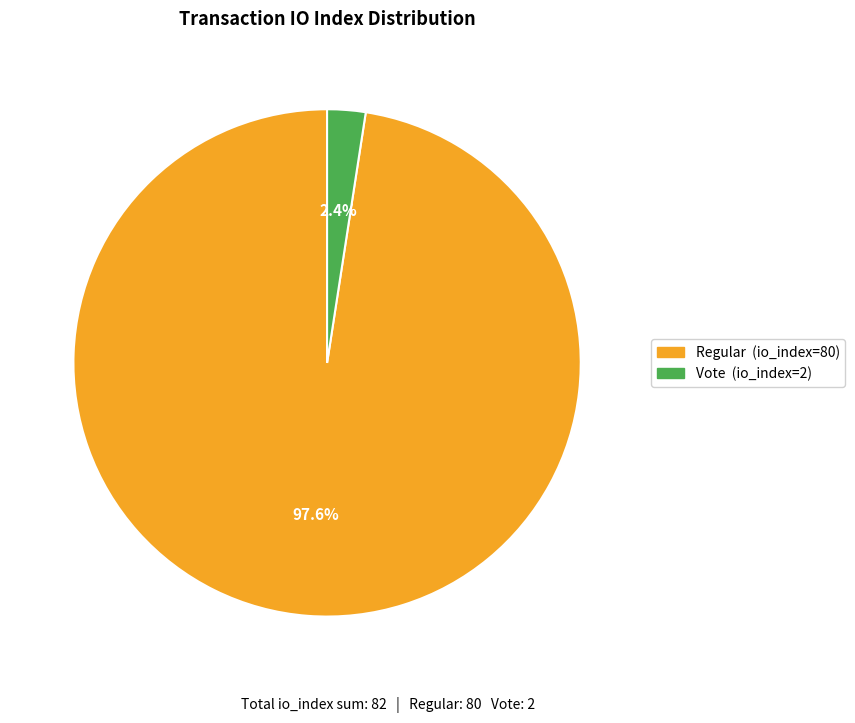

Count the number of slices in the pie.

2